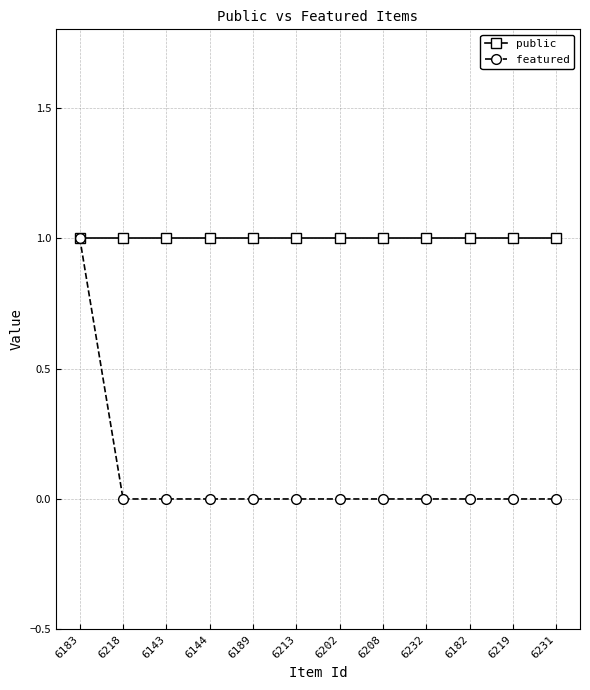

What is the maximum value shown in the chart?

1